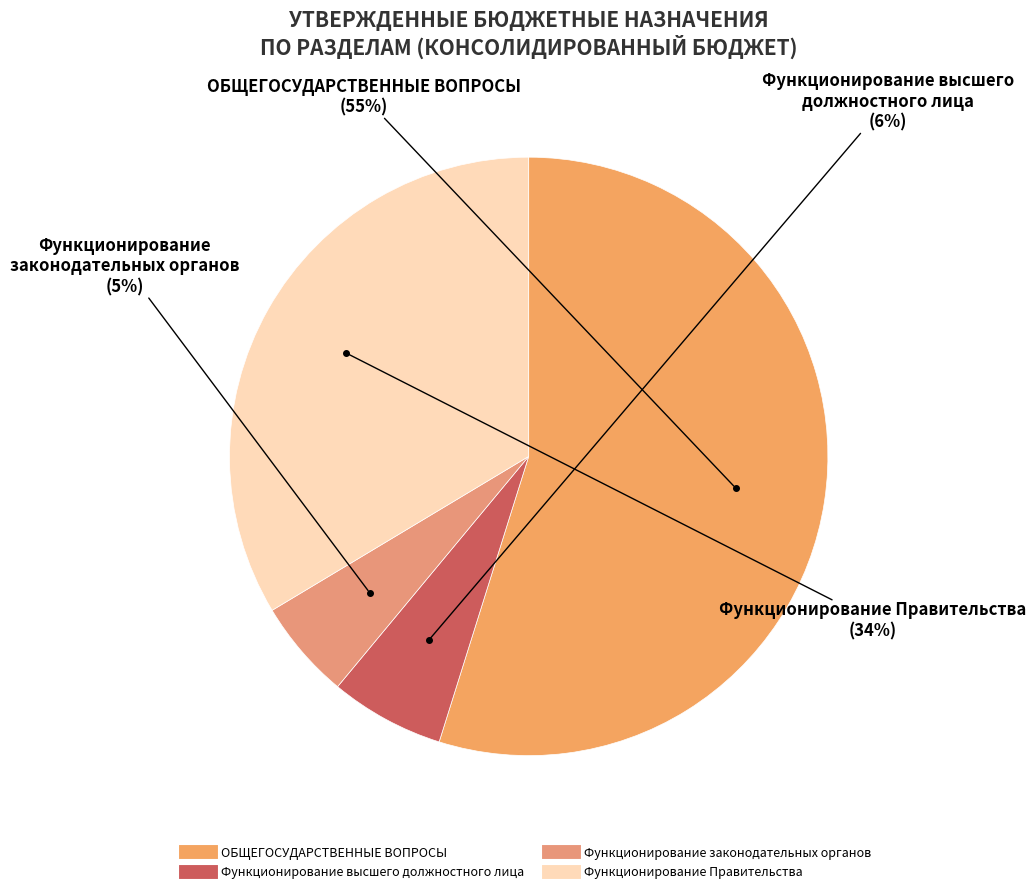

True or false: ОБЩЕГОСУДАРСТВЕННЫЕ ВОПРОСЫ accounts for 55% of the total.

True